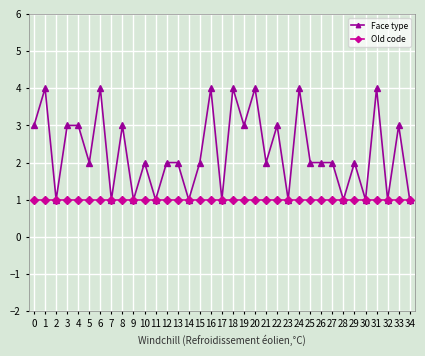

What is the value of the Old code point at the 24th from the left?

1